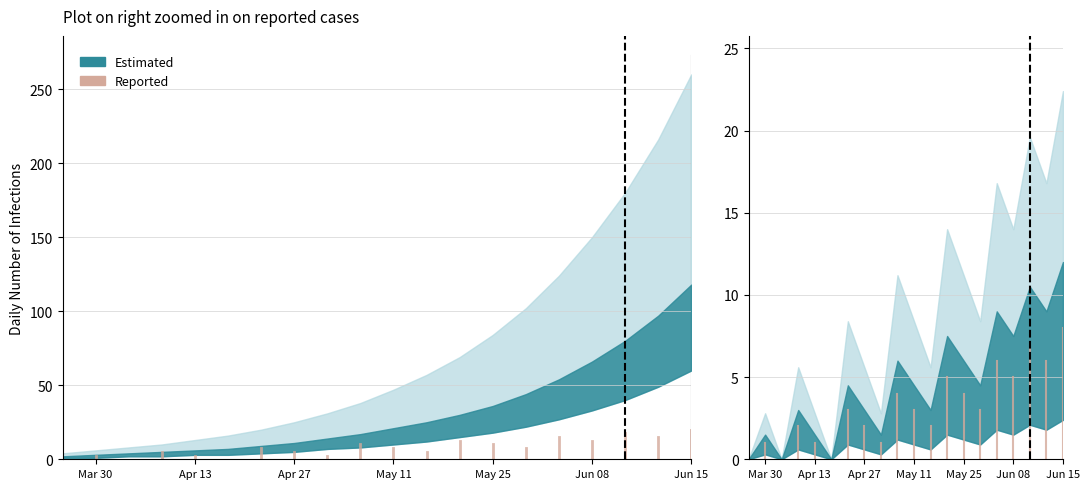

Does the chart display data point markers on the line(s)?

No